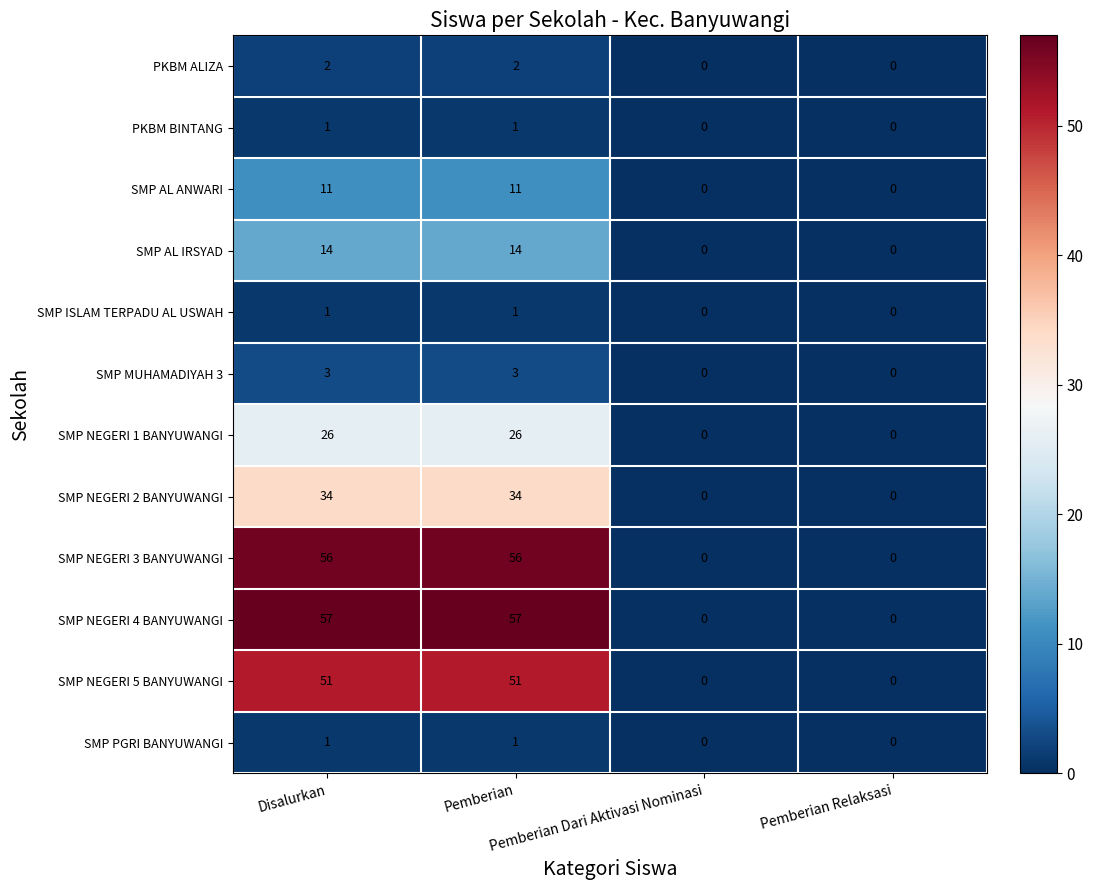

Which series changed the most between Pemberian and Pemberian Relaksasi?

SMP NEGERI 4 BANYUWANGI